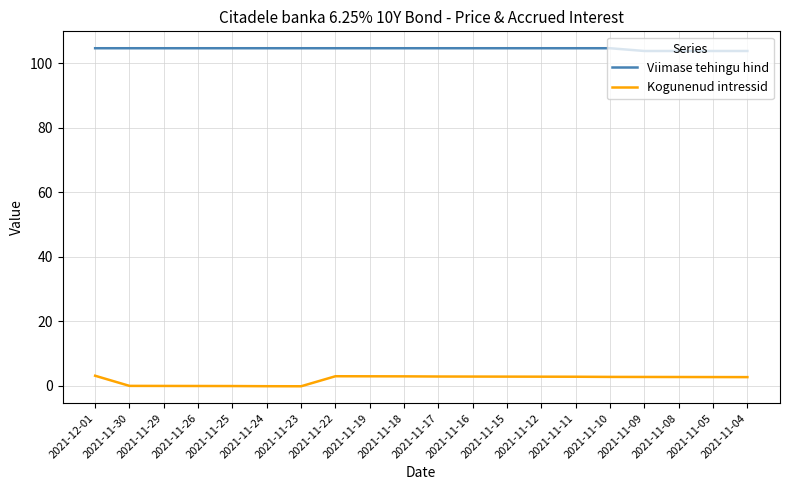

Which series has the largest total across all categories?

Viimase tehingu hind